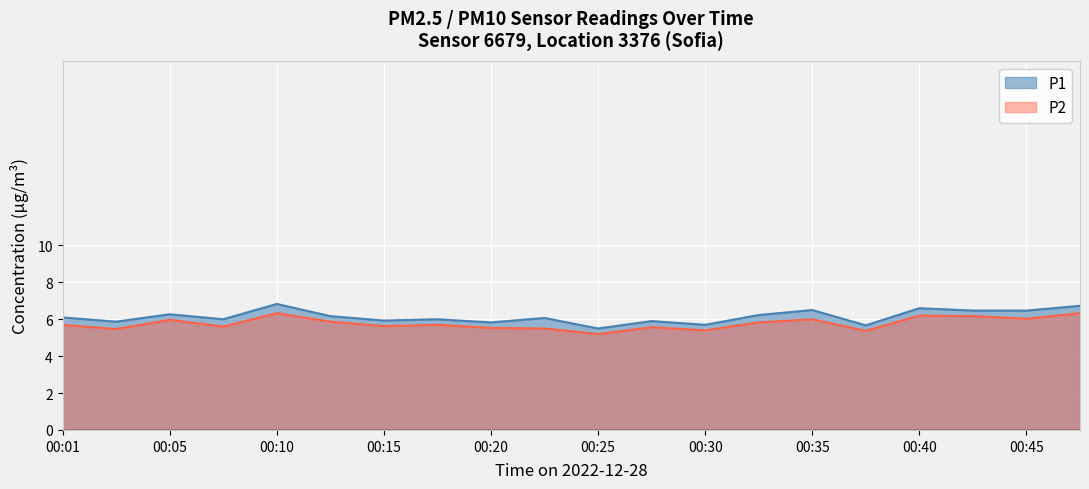

Rank the series by their maximum value, from highest to lowest.

P1, P2